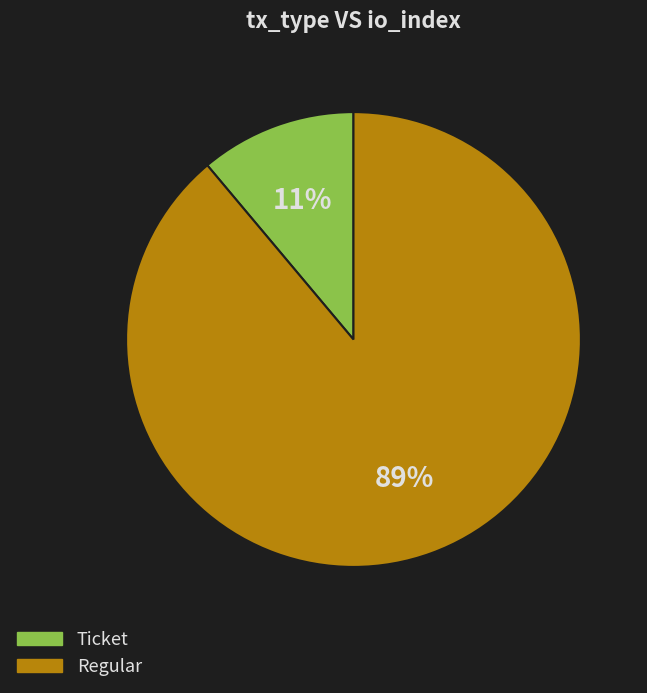

What percentage is the Regular slice, to the nearest percent?

89%